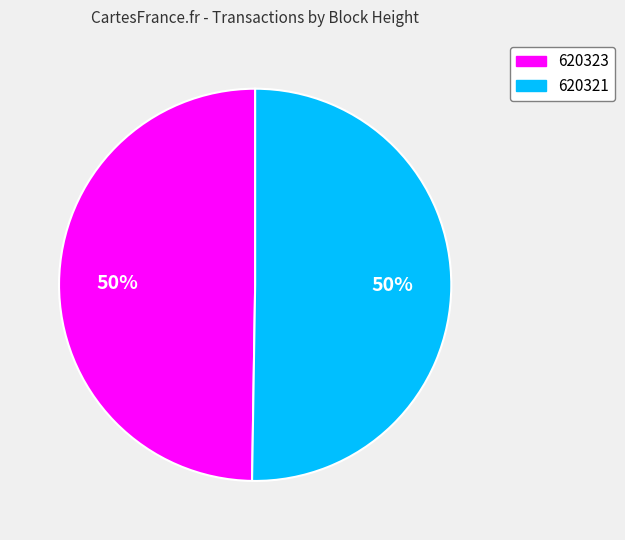

Which slice is the smallest?

620323